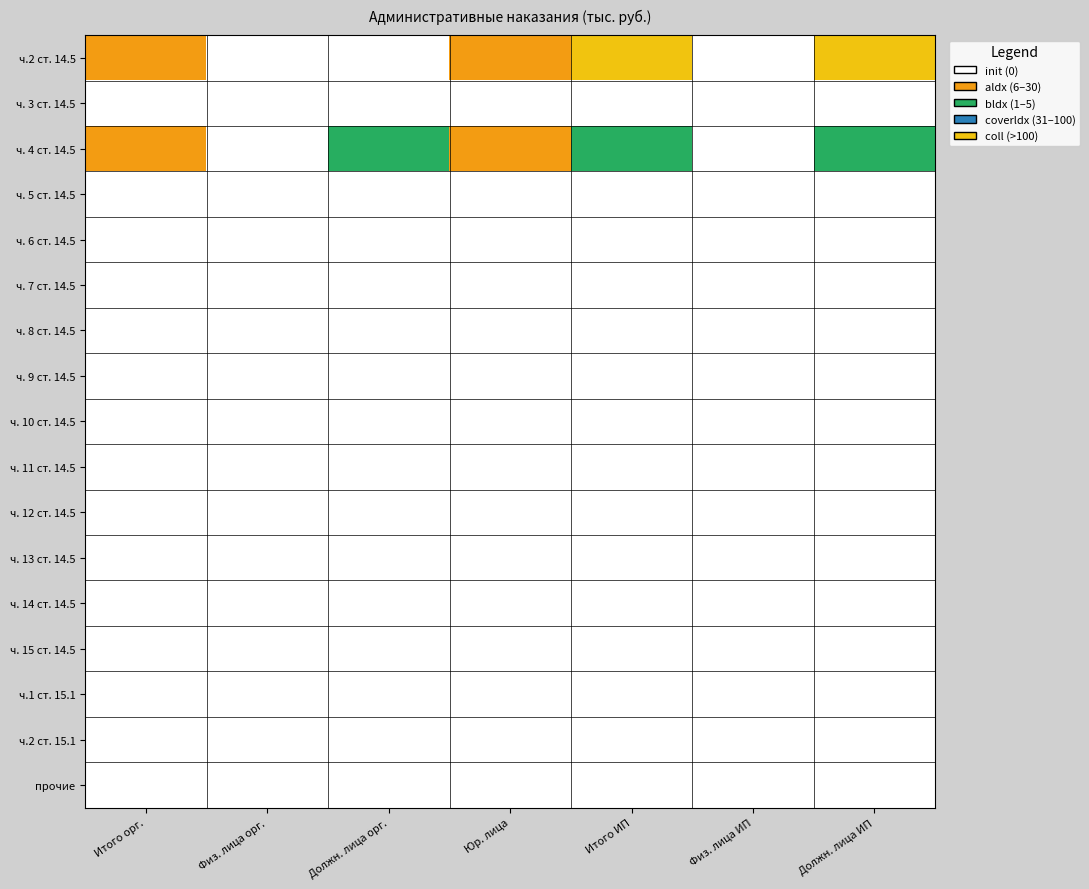

At Итого ИП, list the series in order from smallest to largest.

ч. 3 ст. 14.5, ч. 5 ст. 14.5, ч. 6 ст. 14.5, ч. 7 ст. 14.5, ч. 8 ст. 14.5, ч. 9 ст. 14.5, ч. 10 ст. 14.5, ч. 11 ст. 14.5, ч. 12 ст. 14.5, ч. 13 ст. 14.5, ч. 14 ст. 14.5, ч. 15 ст. 14.5, ч.1 ст. 15.1, ч.2 ст. 15.1, прочие, ч. 4 ст. 14.5, ч.2 ст. 14.5